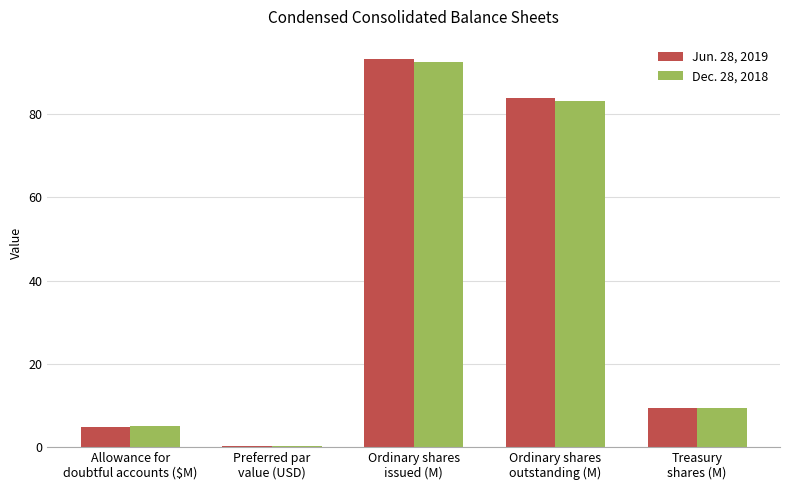

Which series has the widest spread of values?

Jun. 28, 2019